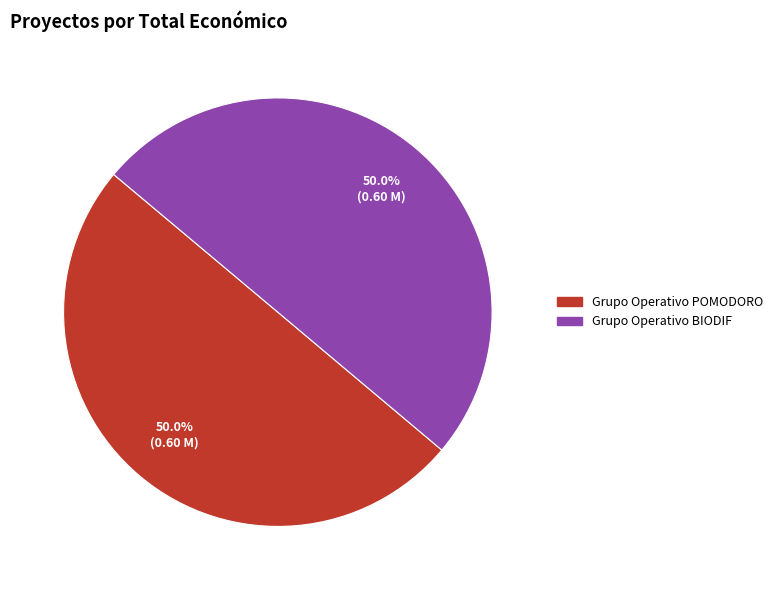

To the nearest percent, what is the combined percentage of Grupo Operativo BIODIF and Grupo Operativo POMODORO?

100%